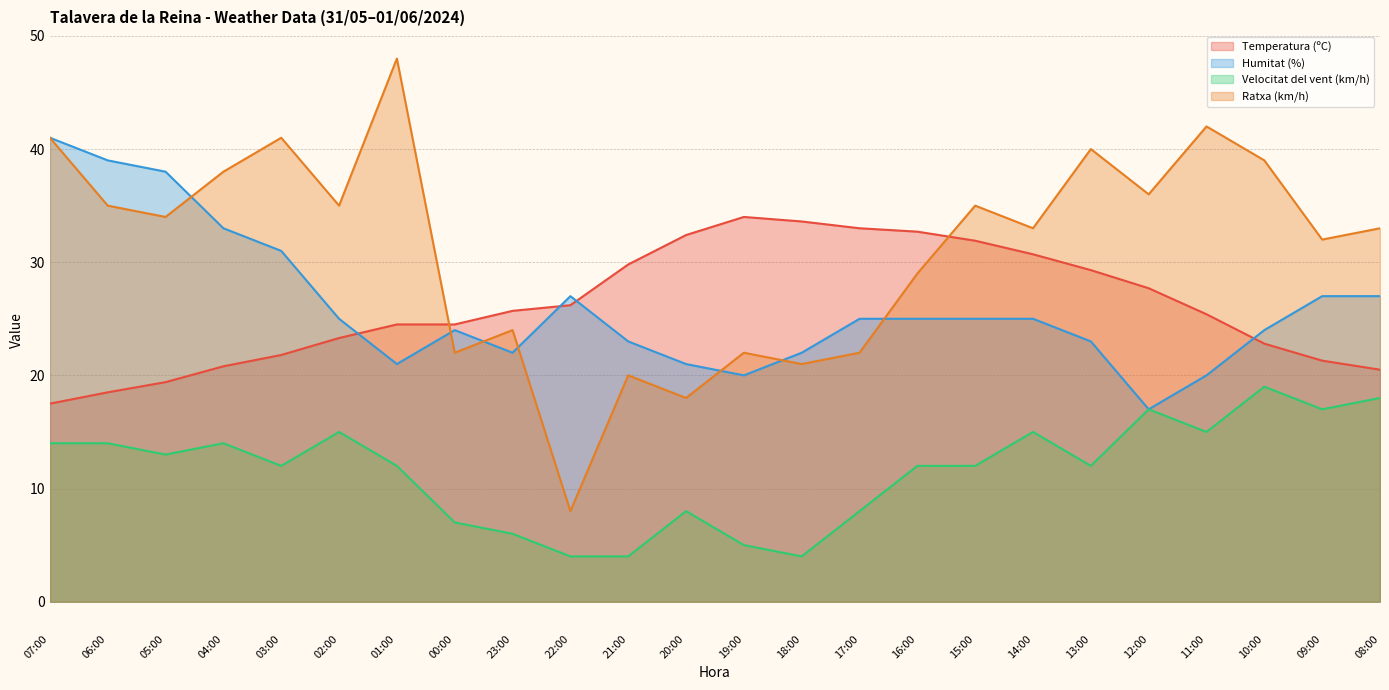

Reading right to left, transcribe all the data shown in this chart.

Temperatura (ºC): 20.5	21.3	22.8	25.4	27.7	29.3	30.7	31.9	32.7	33.0	33.6	34.0	32.4	29.8	26.2	25.7	24.5	24.5	23.3	21.8	20.8	19.4	18.5	17.5
Humitat (%): 27.0	27.0	24.0	20.0	17.0	23.0	25.0	25.0	25.0	25.0	22.0	20.0	21.0	23.0	27.0	22.0	24.0	21.0	25.0	31.0	33.0	38.0	39.0	41.0
Velocitat del vent (km/h): 18.0	17.0	19.0	15.0	17.0	12.0	15.0	12.0	12.0	8.0	4.0	5.0	8.0	4.0	4.0	6.0	7.0	12.0	15.0	12.0	14.0	13.0	14.0	14.0
Ratxa (km/h): 33.0	32.0	39.0	42.0	36.0	40.0	33.0	35.0	29.0	22.0	21.0	22.0	18.0	20.0	8.0	24.0	22.0	48.0	35.0	41.0	38.0	34.0	35.0	41.0